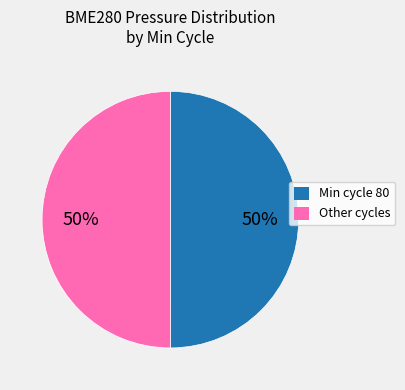

To the nearest percent, what is the average slice percentage?

50%